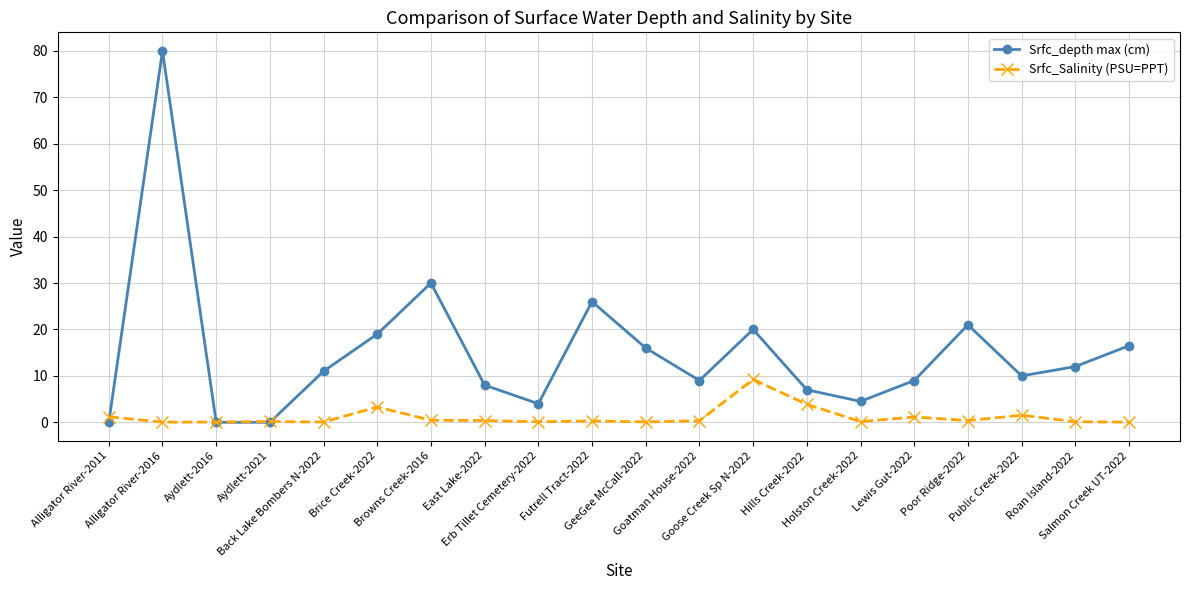

True or false: Srfc_depth max (cm) has a value of -25.5 at Aydlett-2021.

False